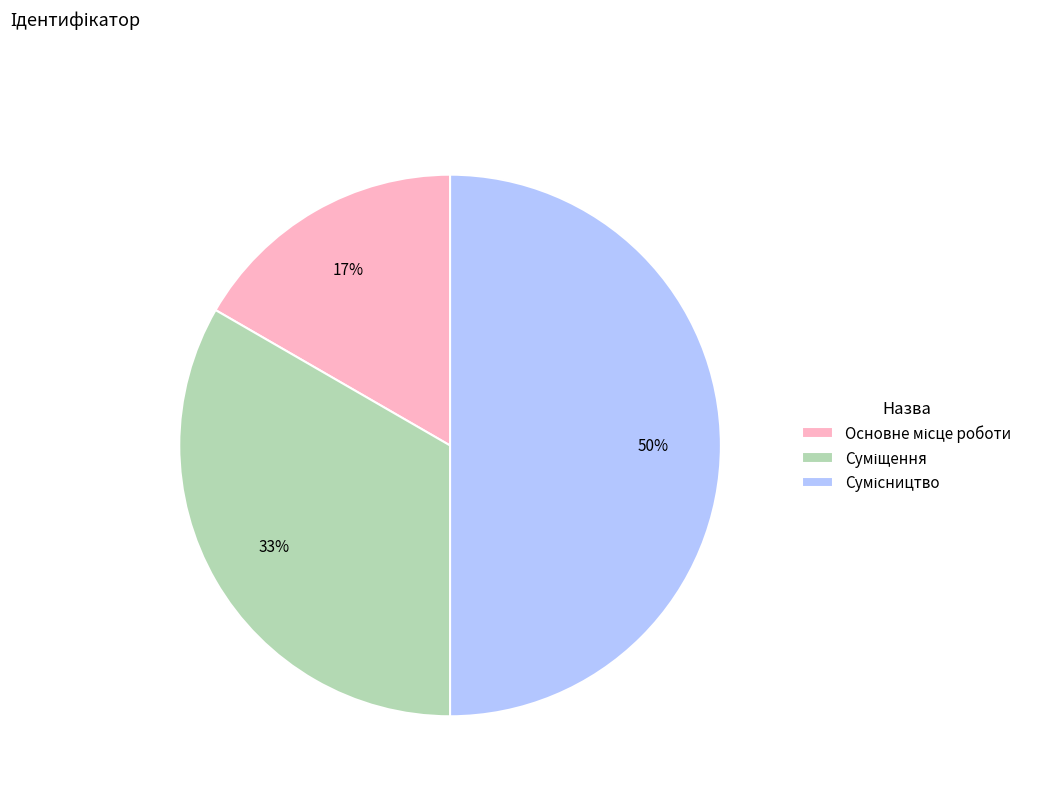

To the nearest percent, what is the difference between the largest and smallest slice percentages?

33%